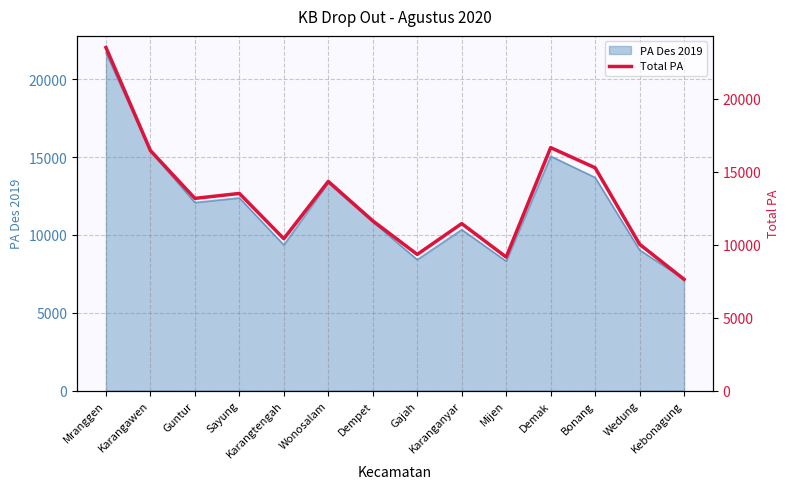

Reading left to right, what are all the values shown in this chart?

Mranggen=23525	Karangawen=16458	Guntur=13175	Sayung=13514	Karangtengah=10411	Wonosalam=14339	Dempet=11636	Gajah=9333	Karanganyar=11447	Mijen=9151	Demak=16657	Bonang=15276	Wedung=10030	Kebonagung=7625